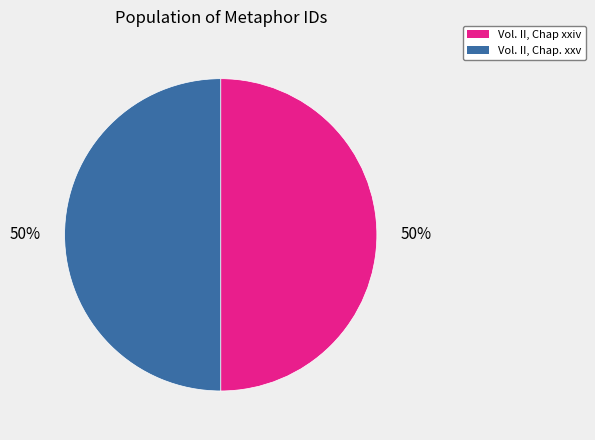

What is the ratio of the value at Vol. II, Chap. xxv to the value at Vol. II, Chap xxiv?

1.0